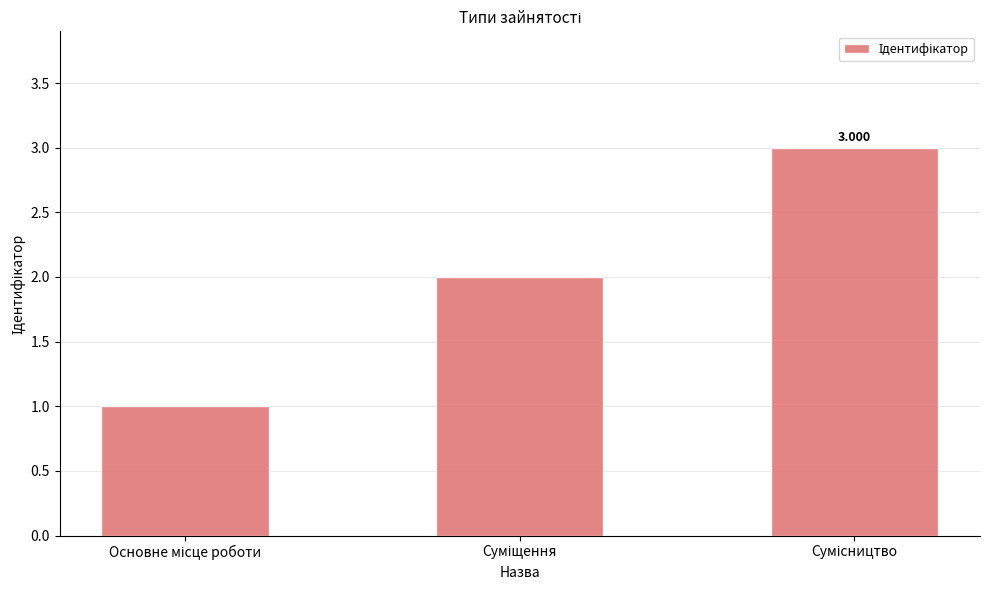

Reading left to right, transcribe all the data shown in this chart.

1	2	3